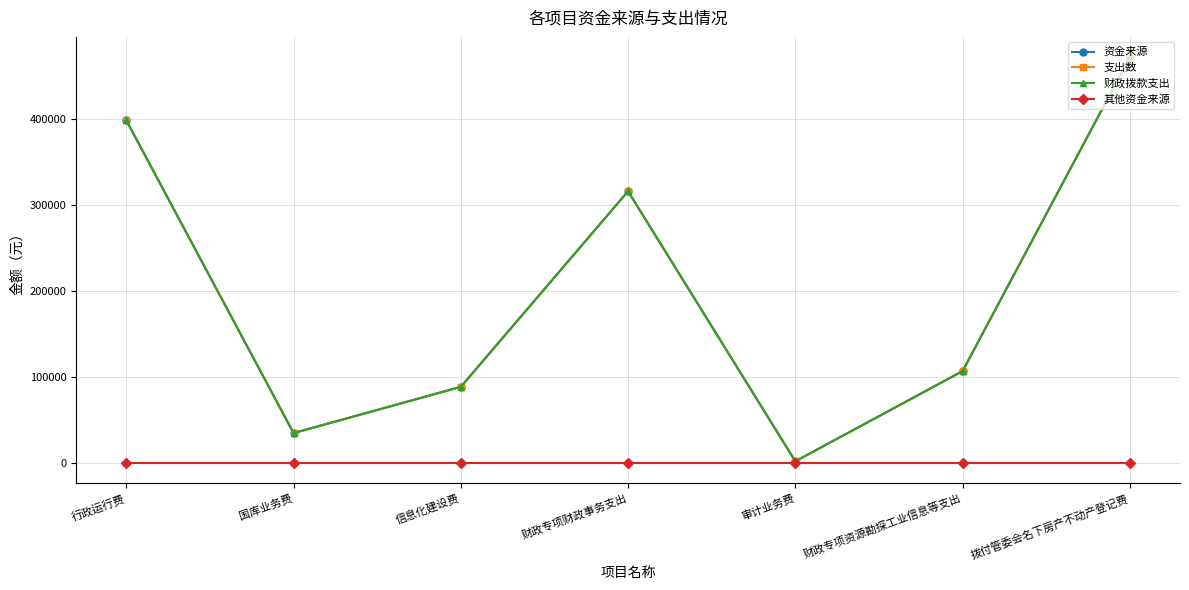

True or false: 支出数 and 资金来源 cross at least once.

False